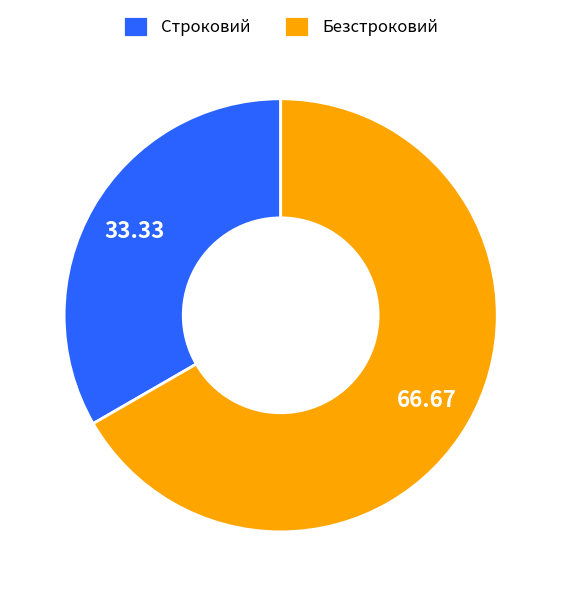

Which has a higher value, Строковий or Безстроковий?

Безстроковий